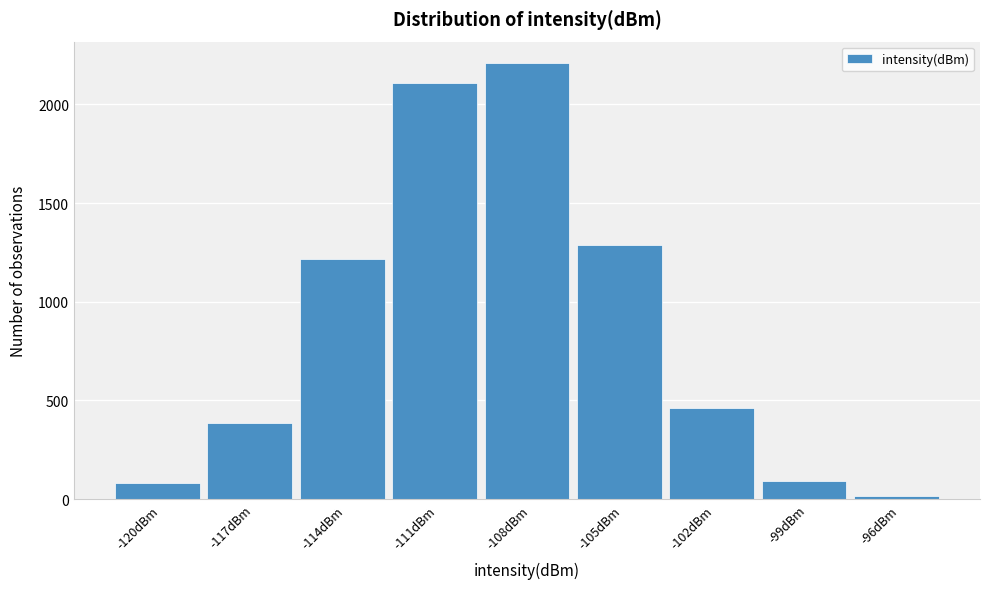

What is the greatest value displayed?

2207